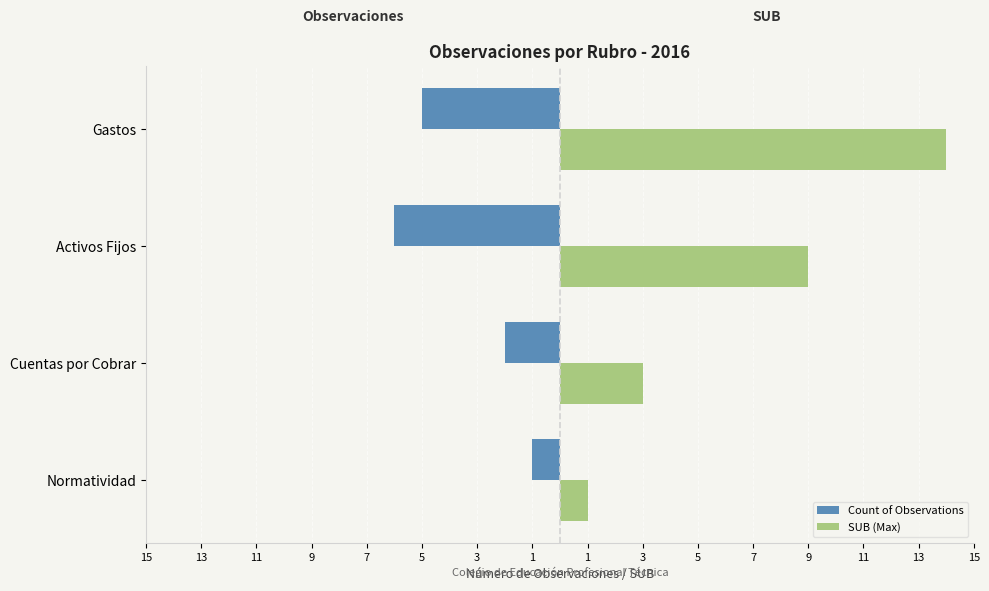

What are all the series names shown in the legend?

Count of Observations, SUB (Max)